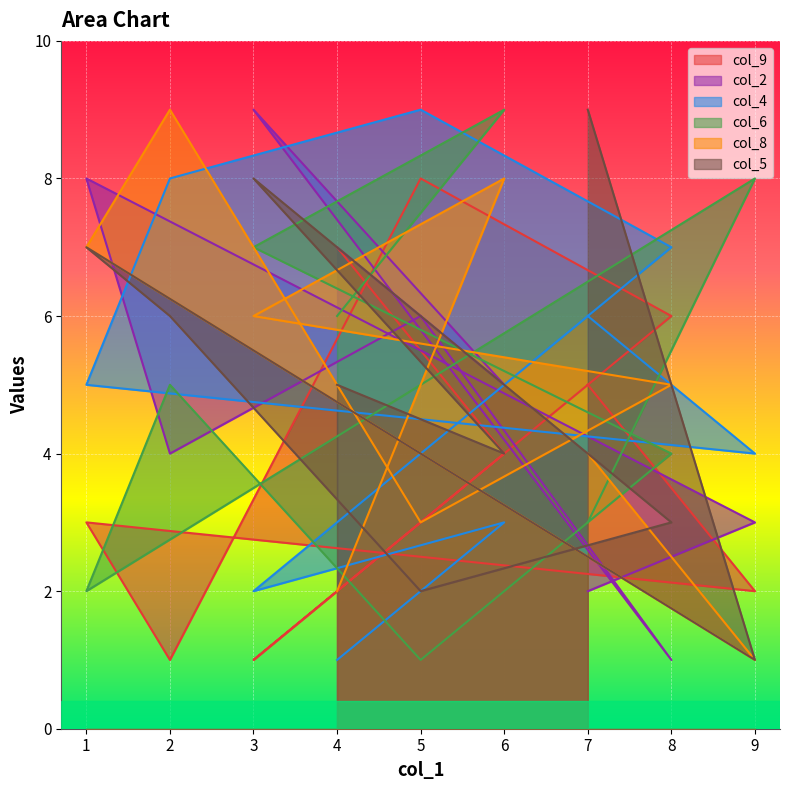

What is the difference between the maximum and minimum values in the col_4 series?

8